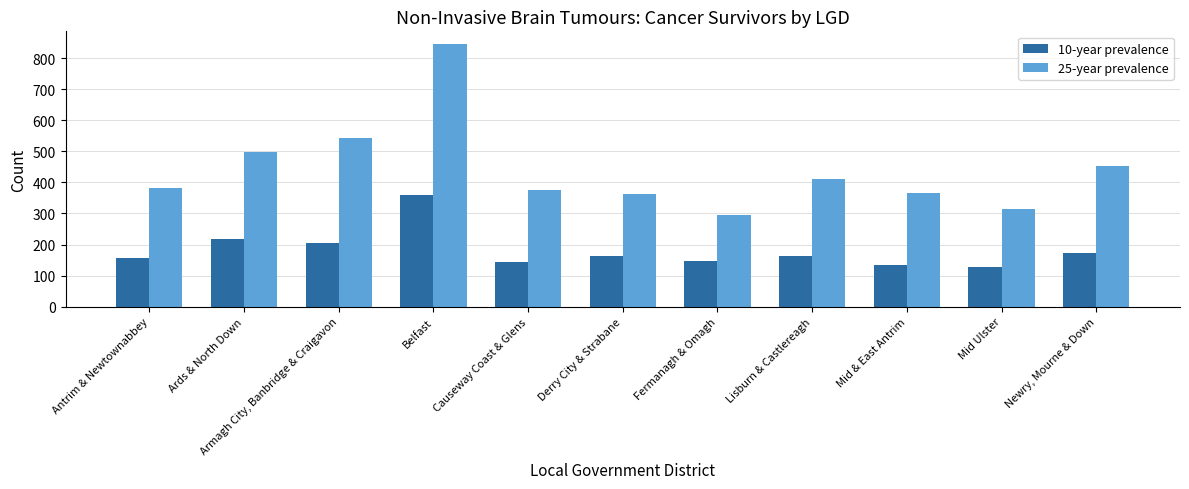

What is the difference between the 10-year prevalence values at Fermanagh & Omagh and Causeway Coast & Glens?

1